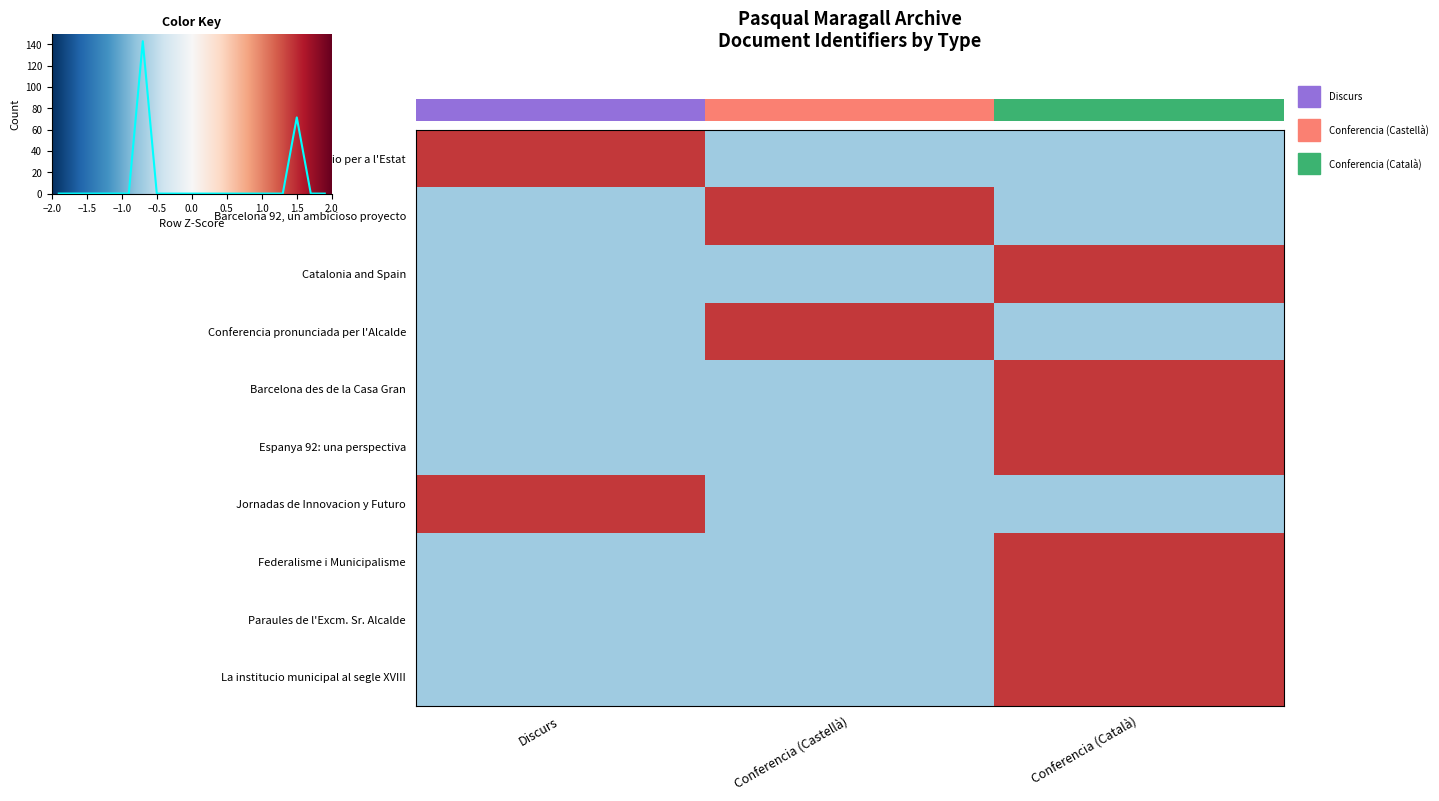

Rank the series at Conferencia (Castellà) from lowest to highest value.

Catalonia and Spain, Paraules de l'Excm. Sr. Alcalde, Un model de gestio per a l'Estat, Barcelona des de la Casa Gran, Espanya 92: una perspectiva, Jornadas de Innovacion y Futuro, Federalisme i Municipalisme, La institucio municipal al segle XVIII, Barcelona 92, un ambicioso proyecto, Conferencia pronunciada per l'Alcalde